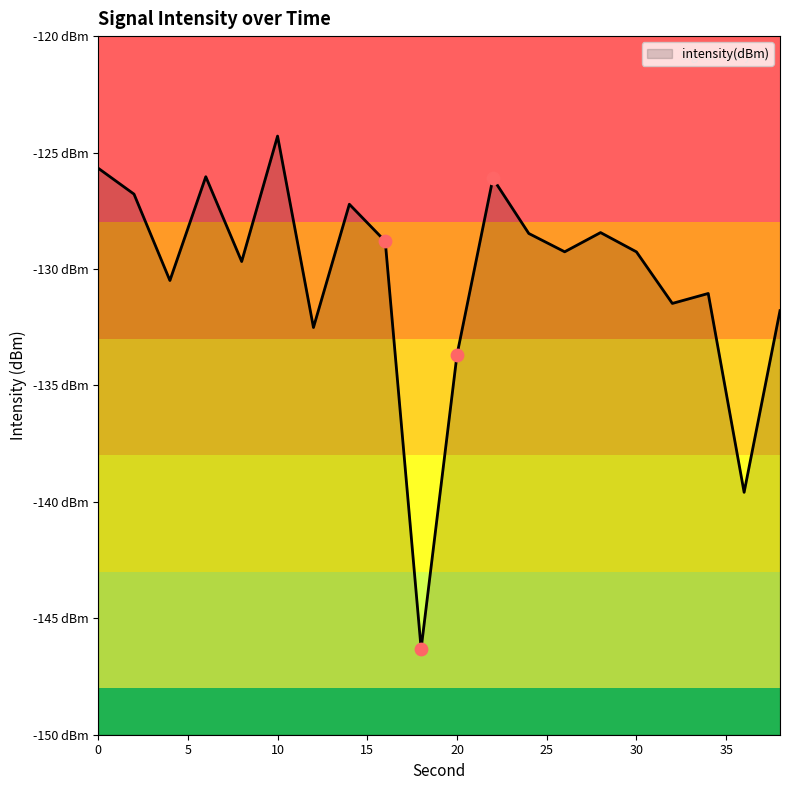

What is the change in value from 6 to 22?

-0.1